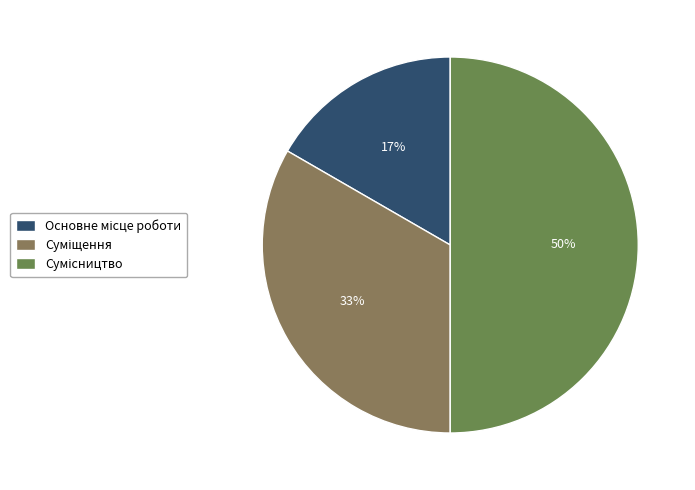

Does Суміщення represent more than half of the total?

No